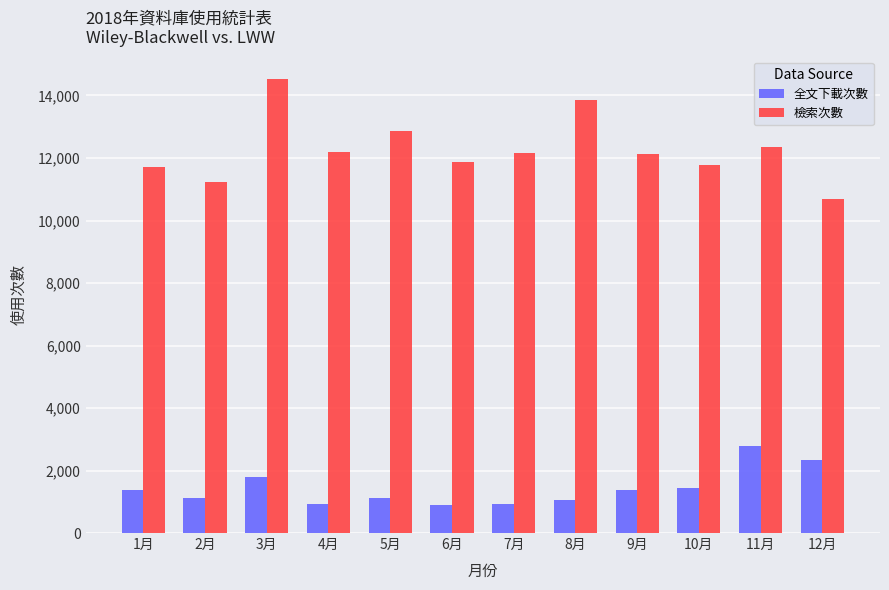

What is the maximum value shown in the chart?

14522